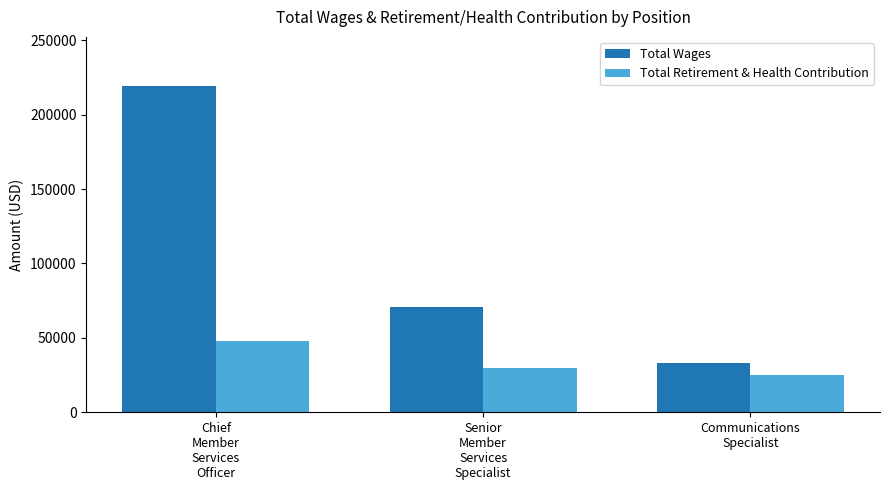

What is the minimum value shown in the chart?

25117